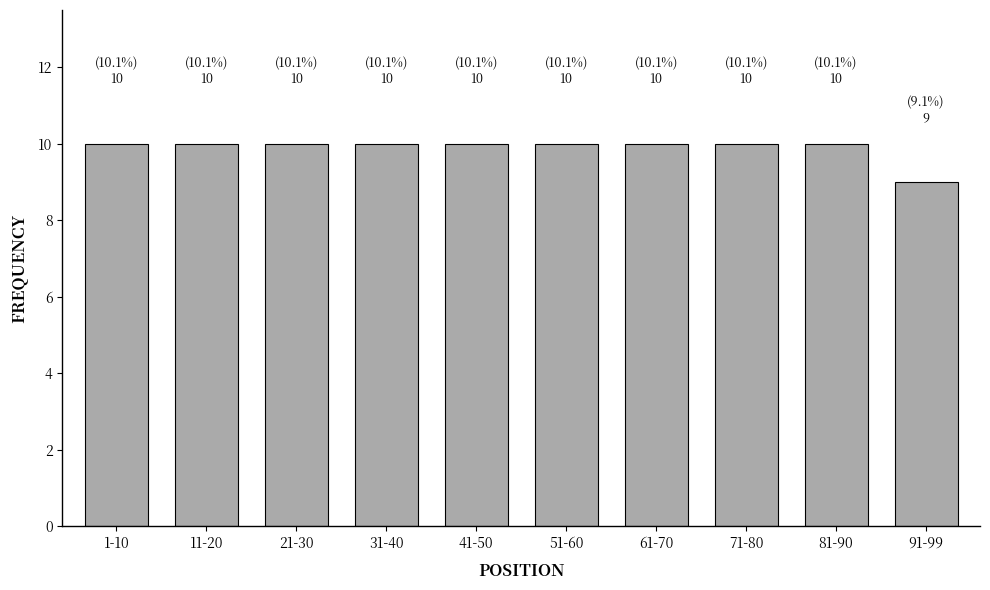

Reading left to right, list all the values displayed in this chart.

1-10=10	11-20=10	21-30=10	31-40=10	41-50=10	51-60=10	61-70=10	71-80=10	81-90=10	91-99=9